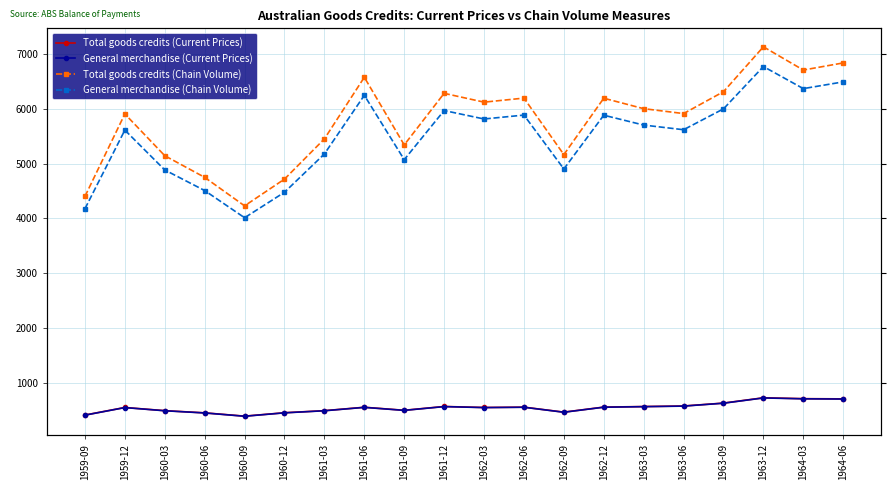

At which label is Total goods credits (Current Prices) closest to 559?

1962-12